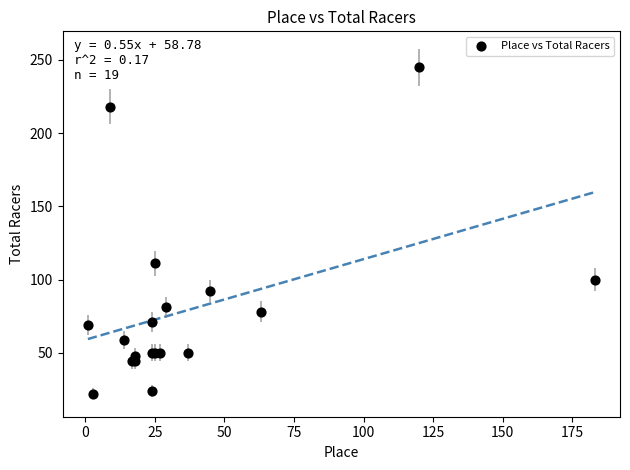

What Y value in the scatter plot is closest to 133?

111